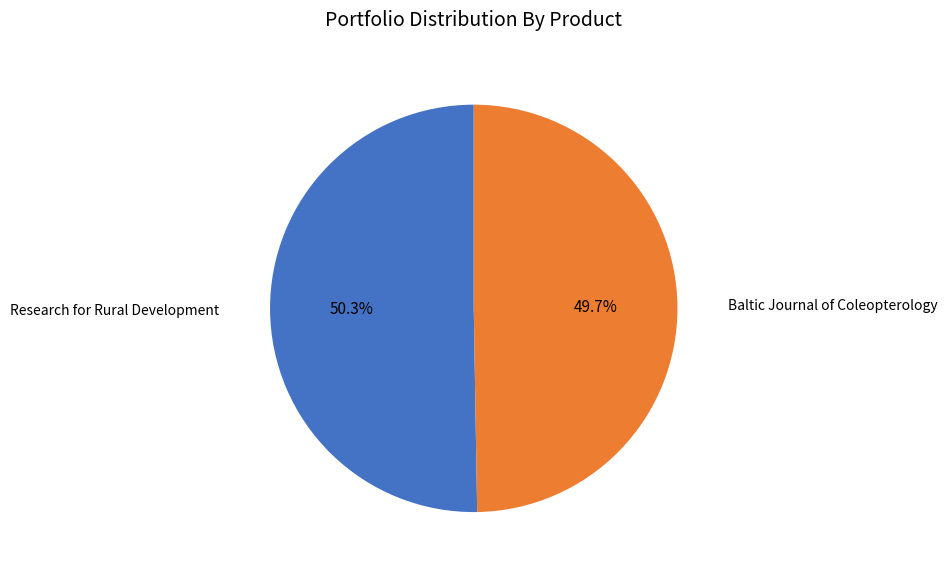

The Baltic Journal of Coleopterology slice represents 56% of the pie. True or false?

False